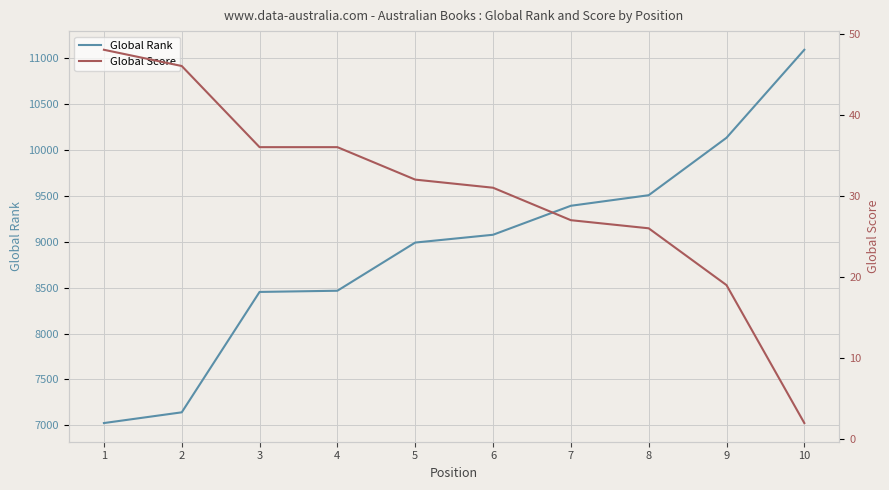

What is the difference between the second highest and minimum values in the Global Rank series?

3109